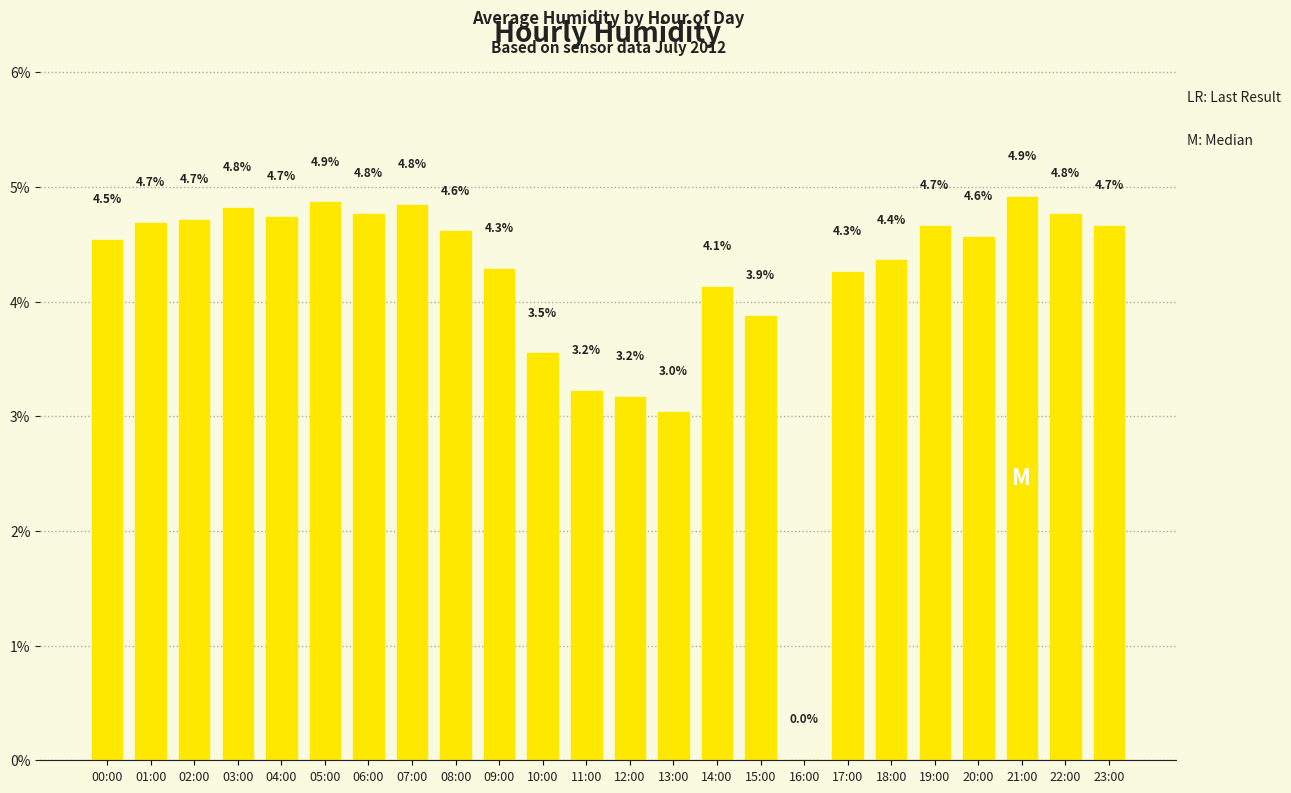

The chart shows a value of 4.5 at 00:00. True or false?

True